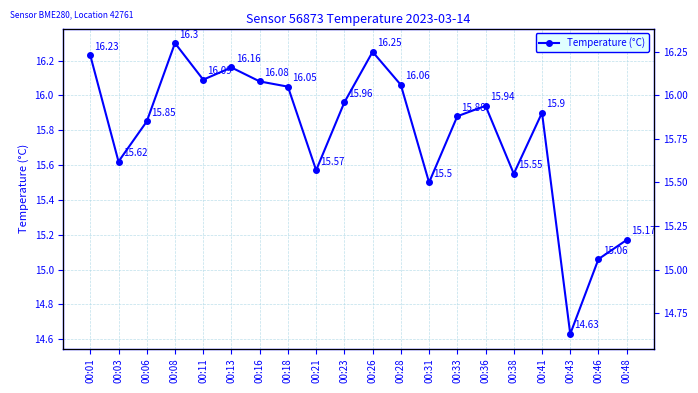

Where does the data first go above 15?

00:01